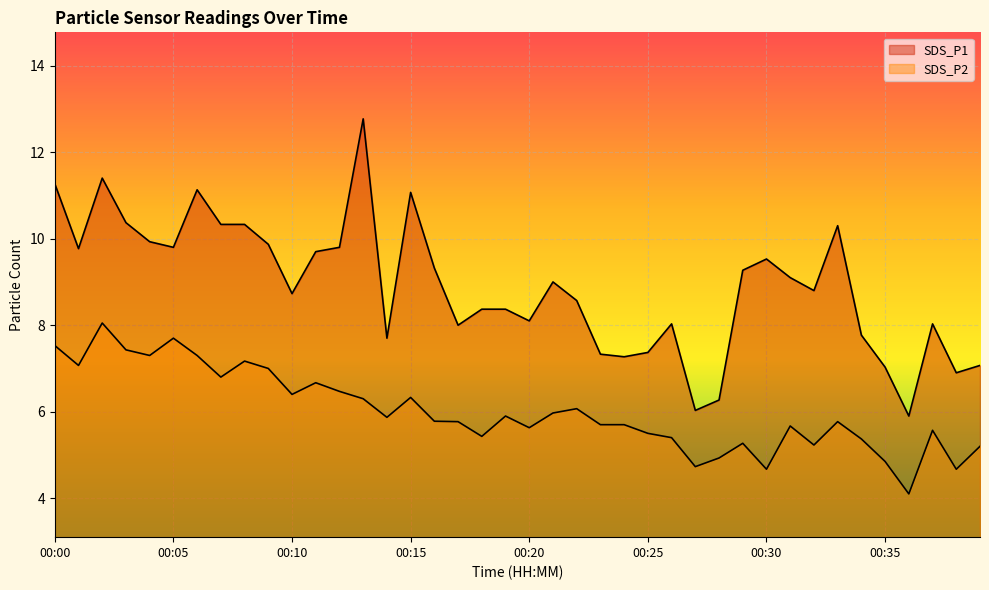

List the series in order of their overall mean, lowest first.

SDS_P2, SDS_P1